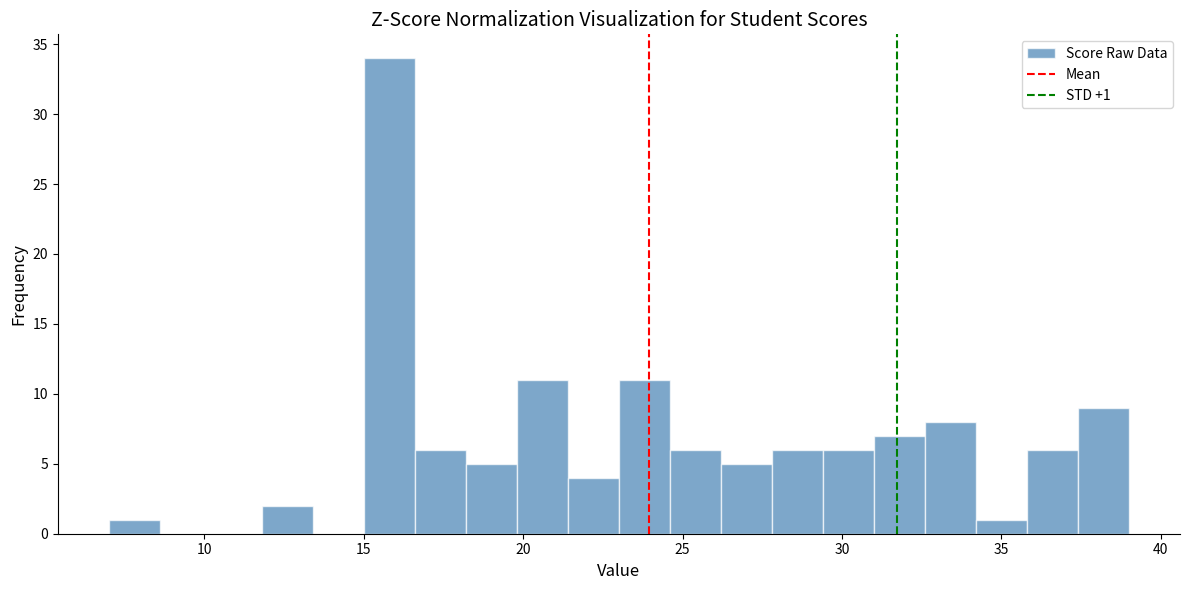

Around what value on the x-axis is the tallest bar? Give the approximate position of its centre, as read against the axis.

16.0